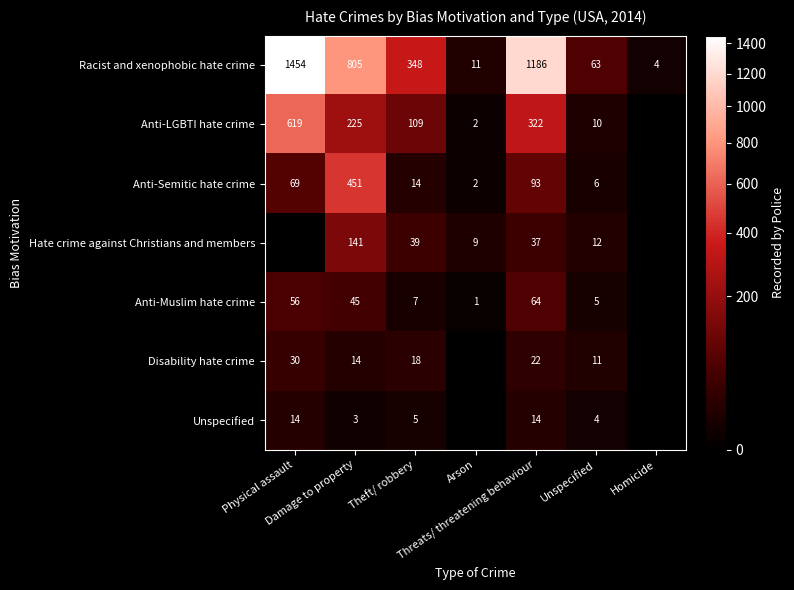

What is the difference between the maximum and minimum values in the Racist and xenophobic hate crime series?

1450